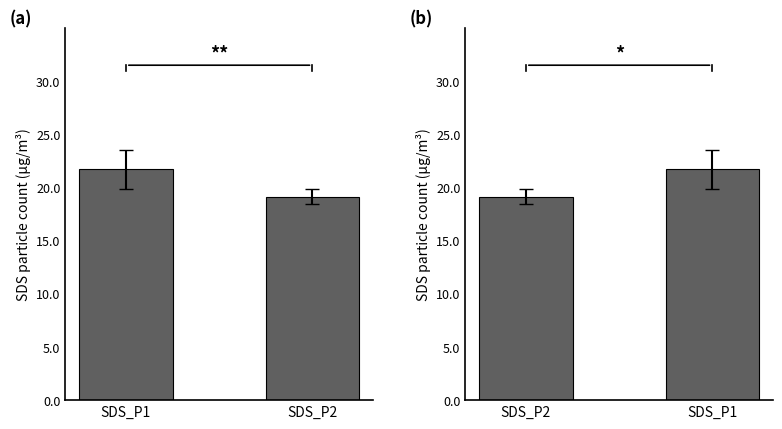

Which series has the widest spread of values?

SDS_P1